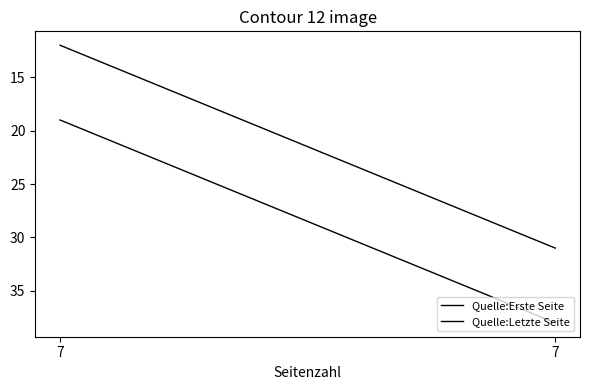

What is the minimum value for Quelle:Erste Seite?

12